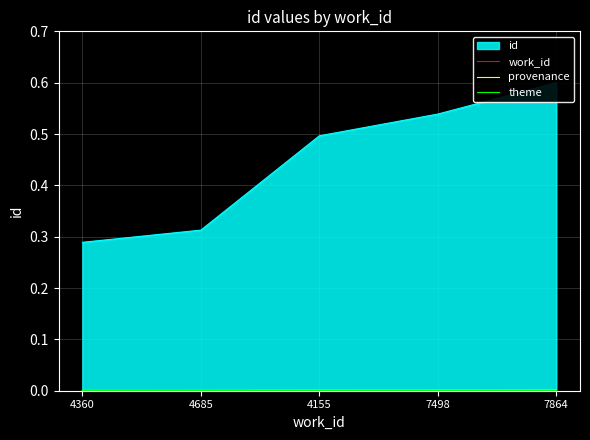

True or false: provenance and theme intersect in this chart.

False